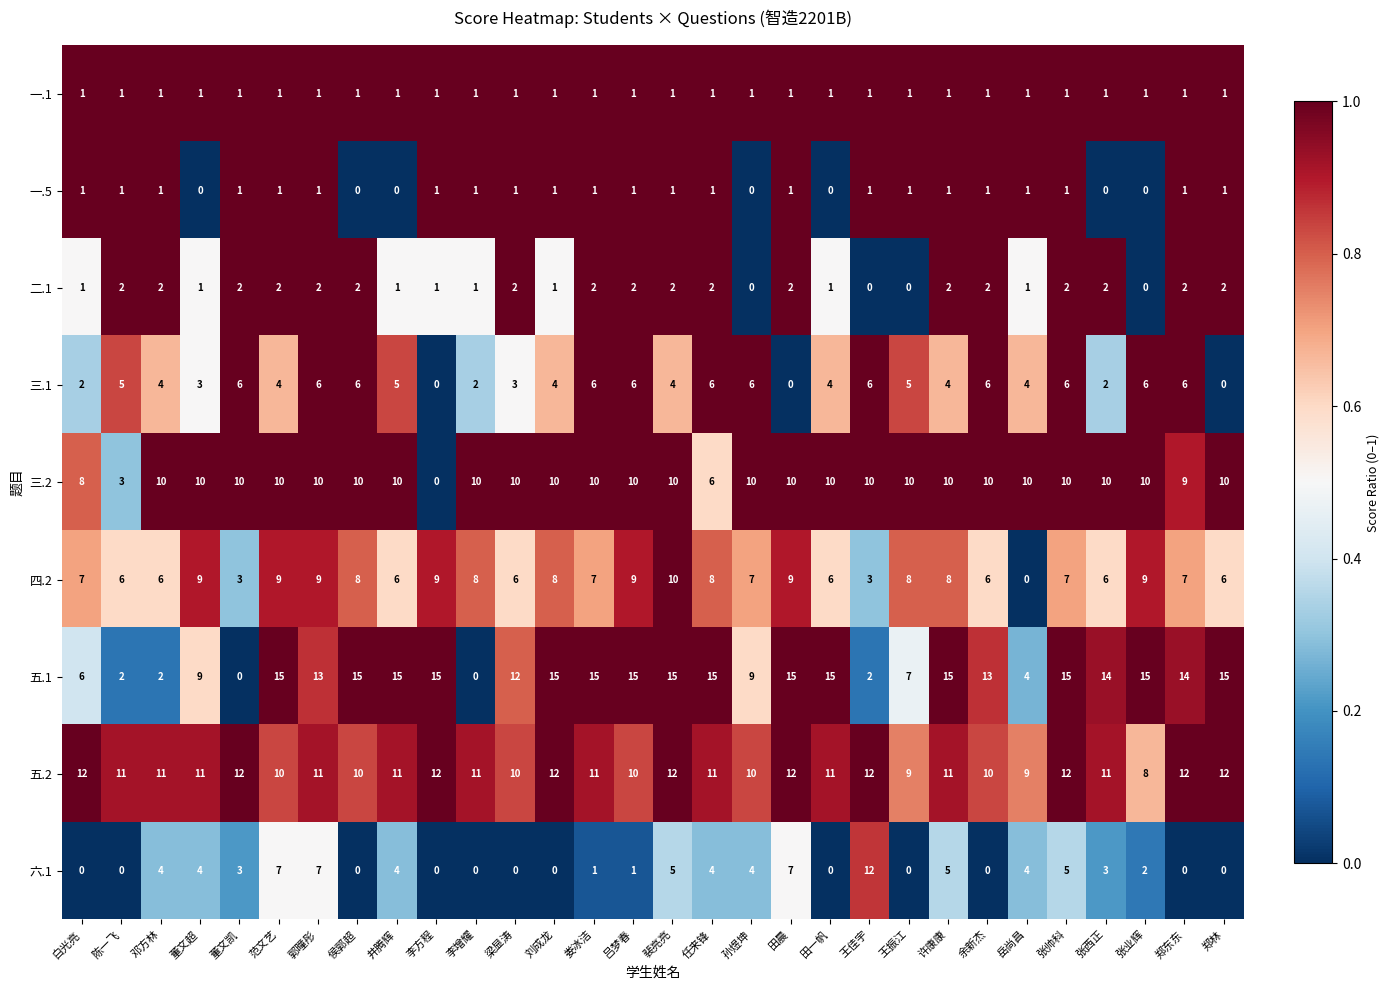

The 二.1 series shows 1 at 张业辉. True or false?

False